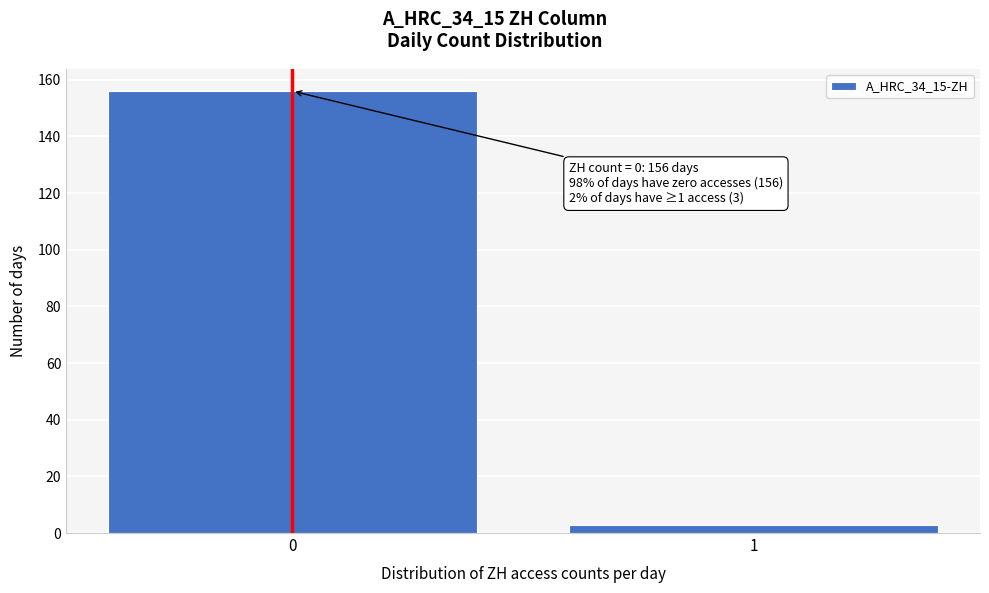

Reading right to left, extract all data points from this chart.

3	156